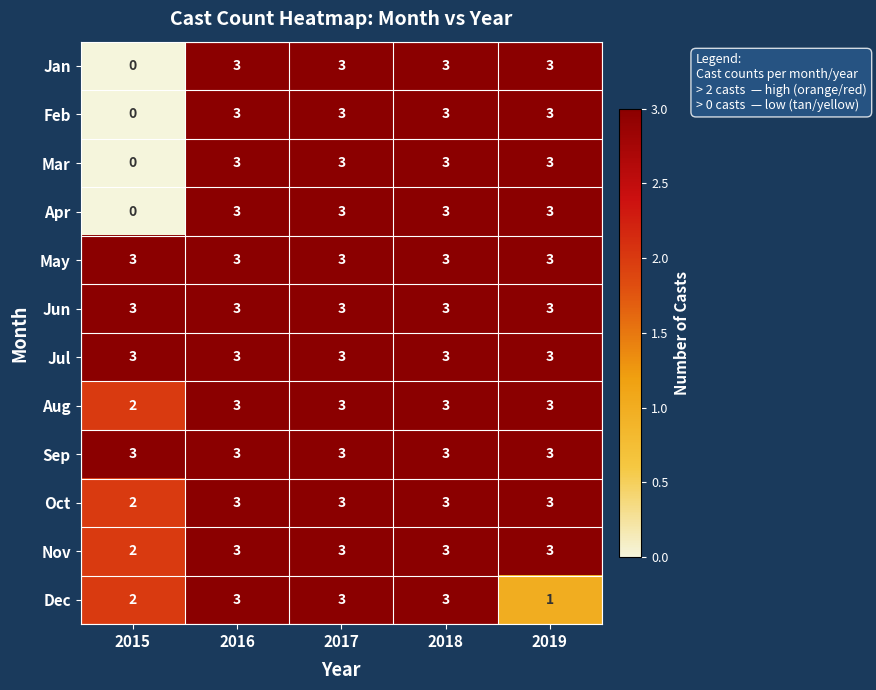

What is the approximate value of Sep at 2018?

3